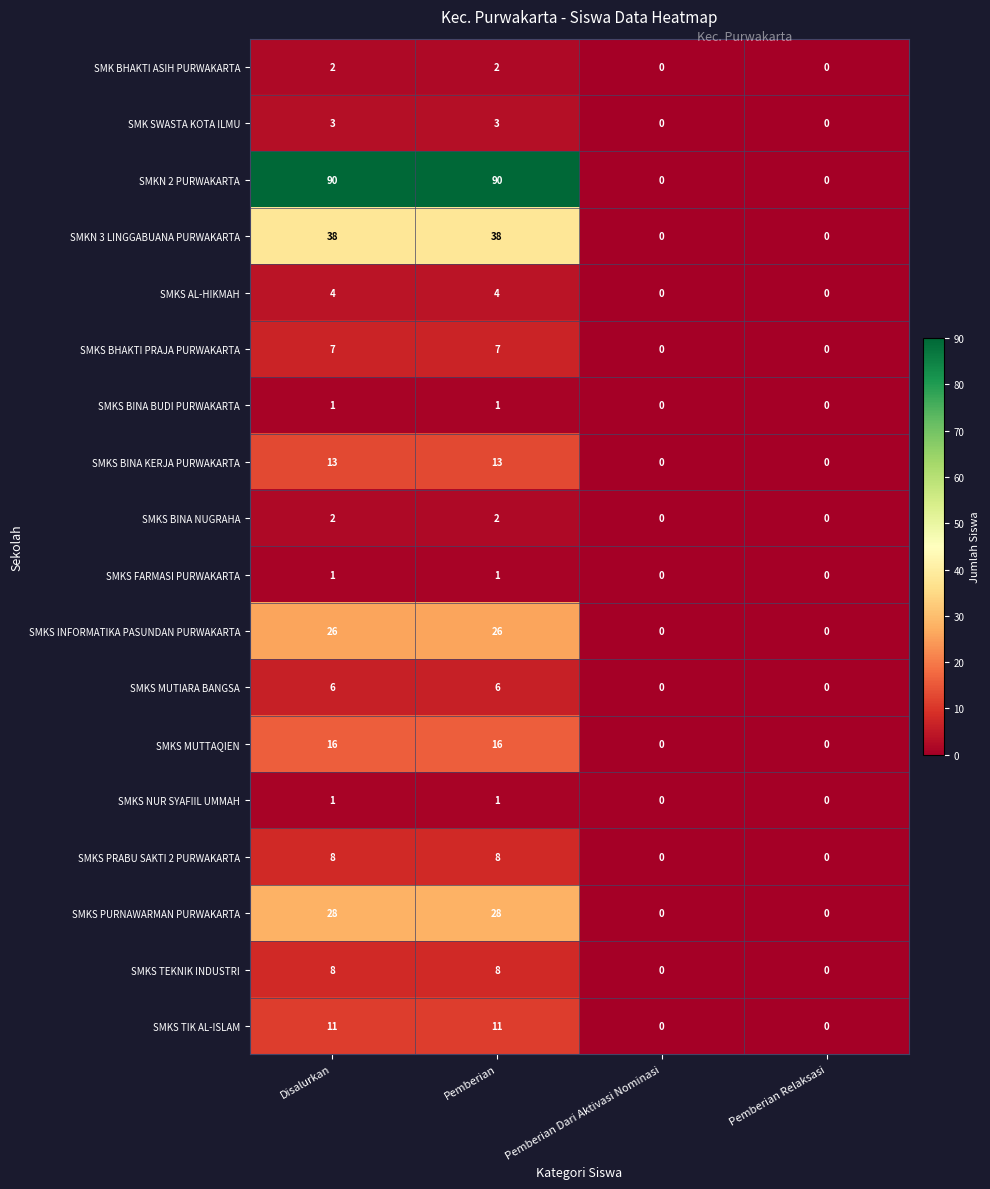

True or false: SMKS BINA KERJA PURWAKARTA has a value of 0 at Pemberian Dari Aktivasi Nominasi.

True